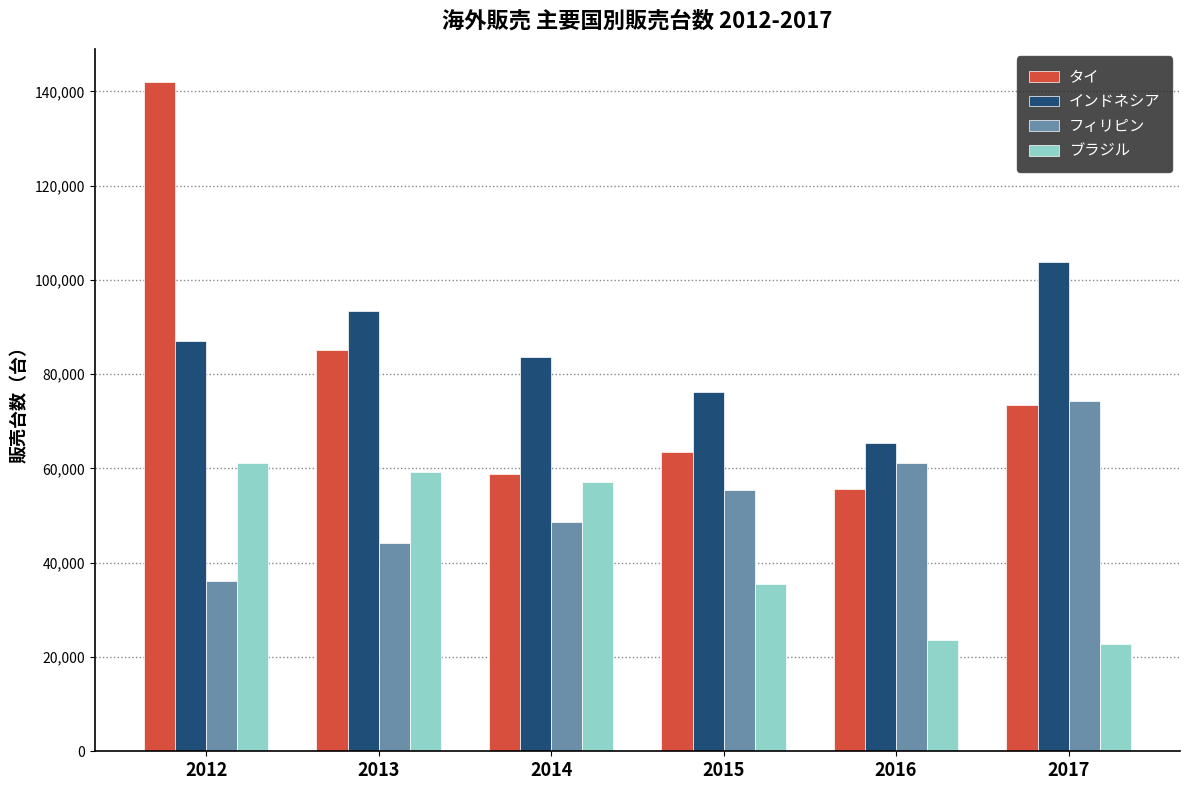

Where is ブラジル nearest to the value 41904?

2015